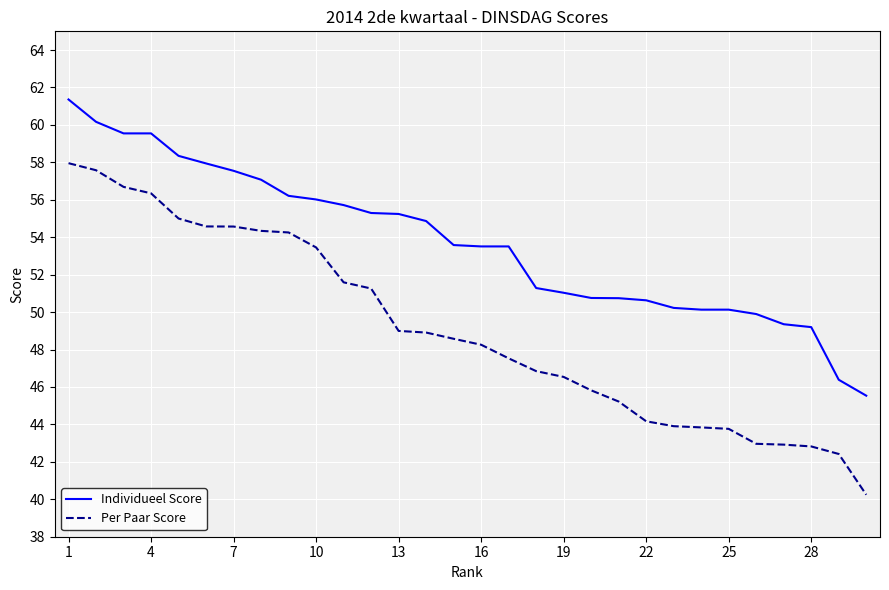

What is the greatest value displayed?

61.4